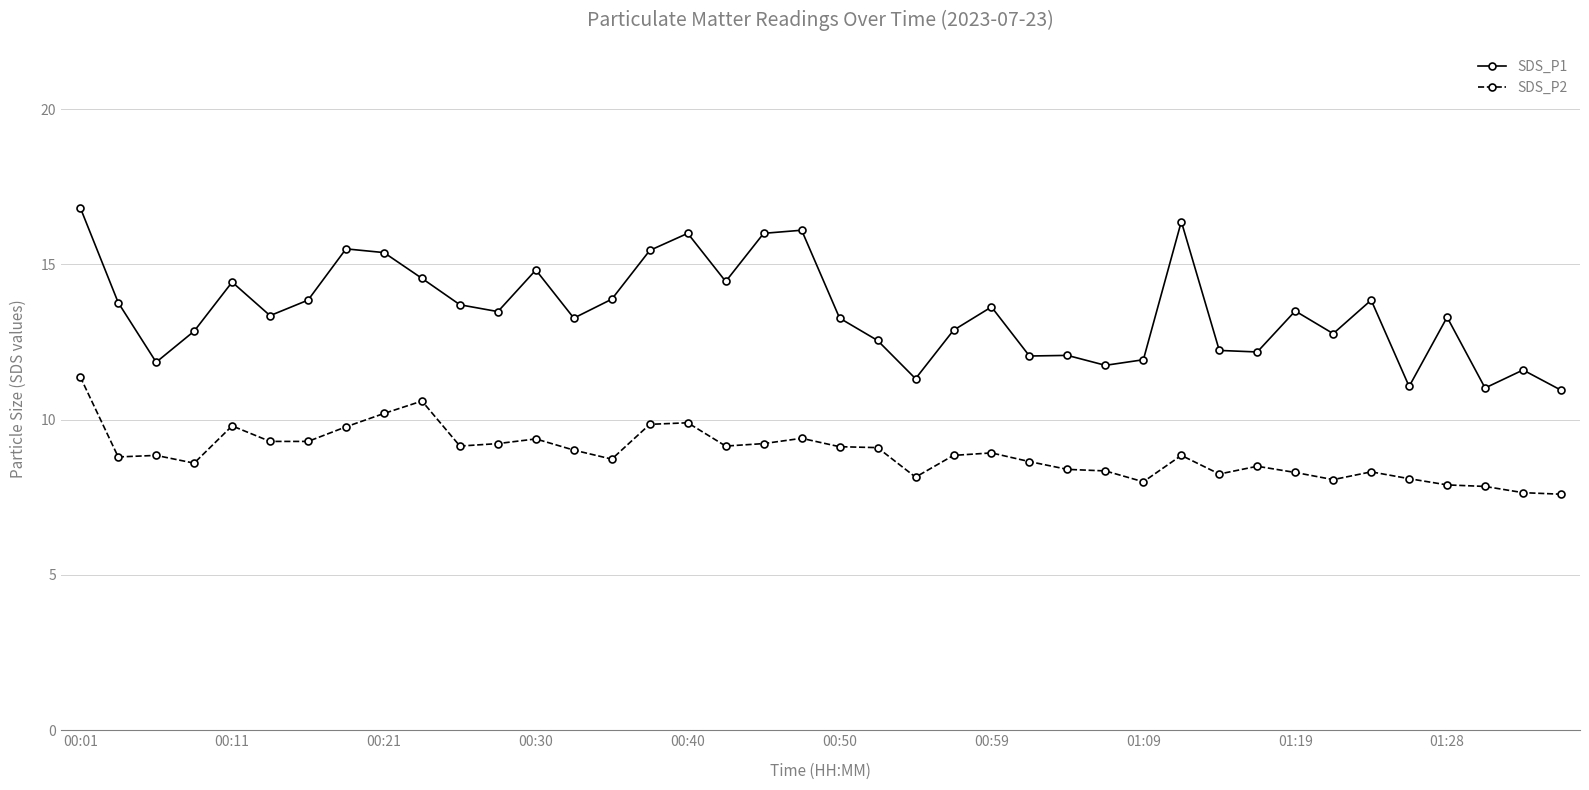

True or false: SDS_P1 and SDS_P2 cross at least once.

False